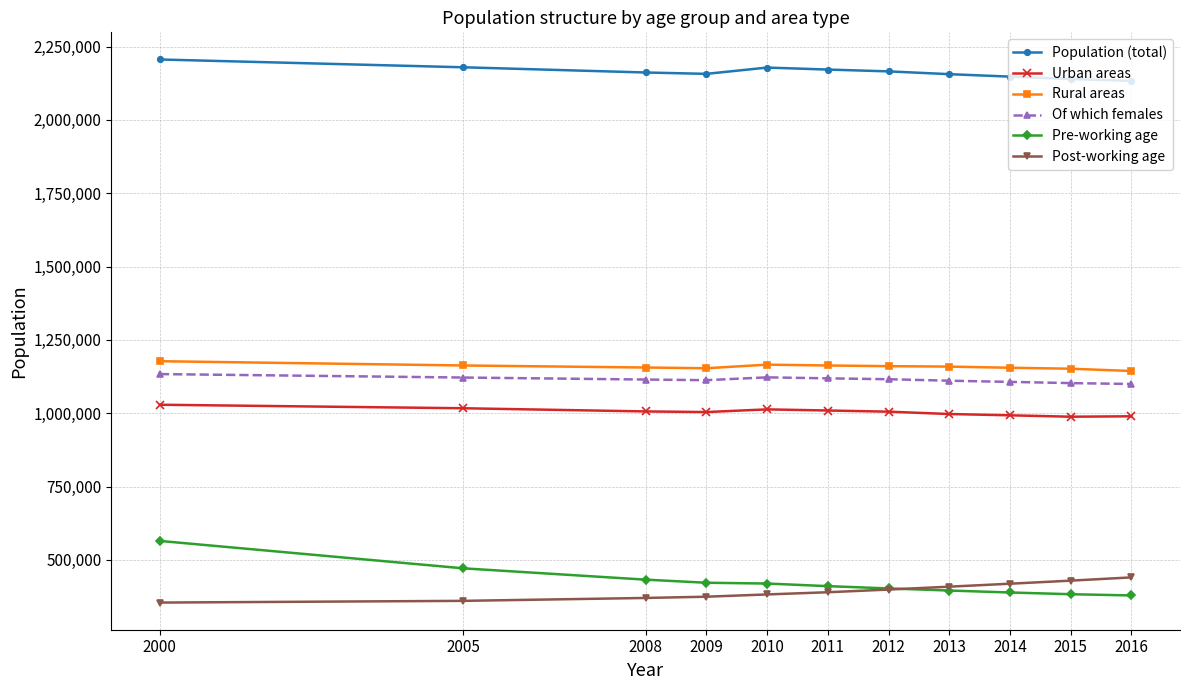

What is the sum of the Pre-working age values at 2015 and 2016?

761235